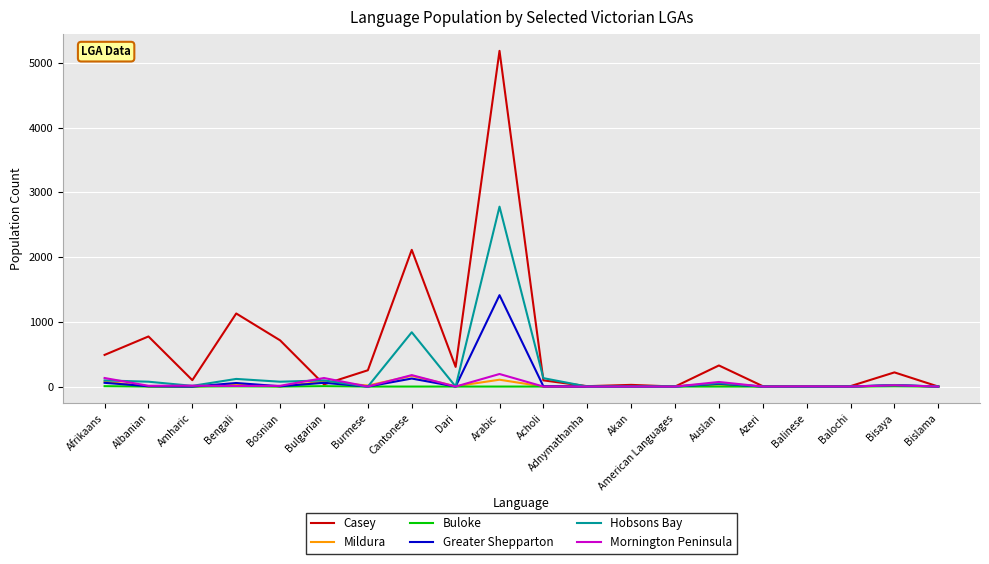

What is the highest value of the Mildura series?

165